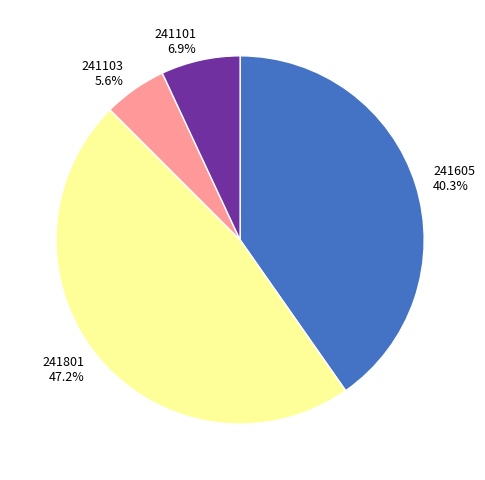

Between 241605 and 241101, which is larger?

241605